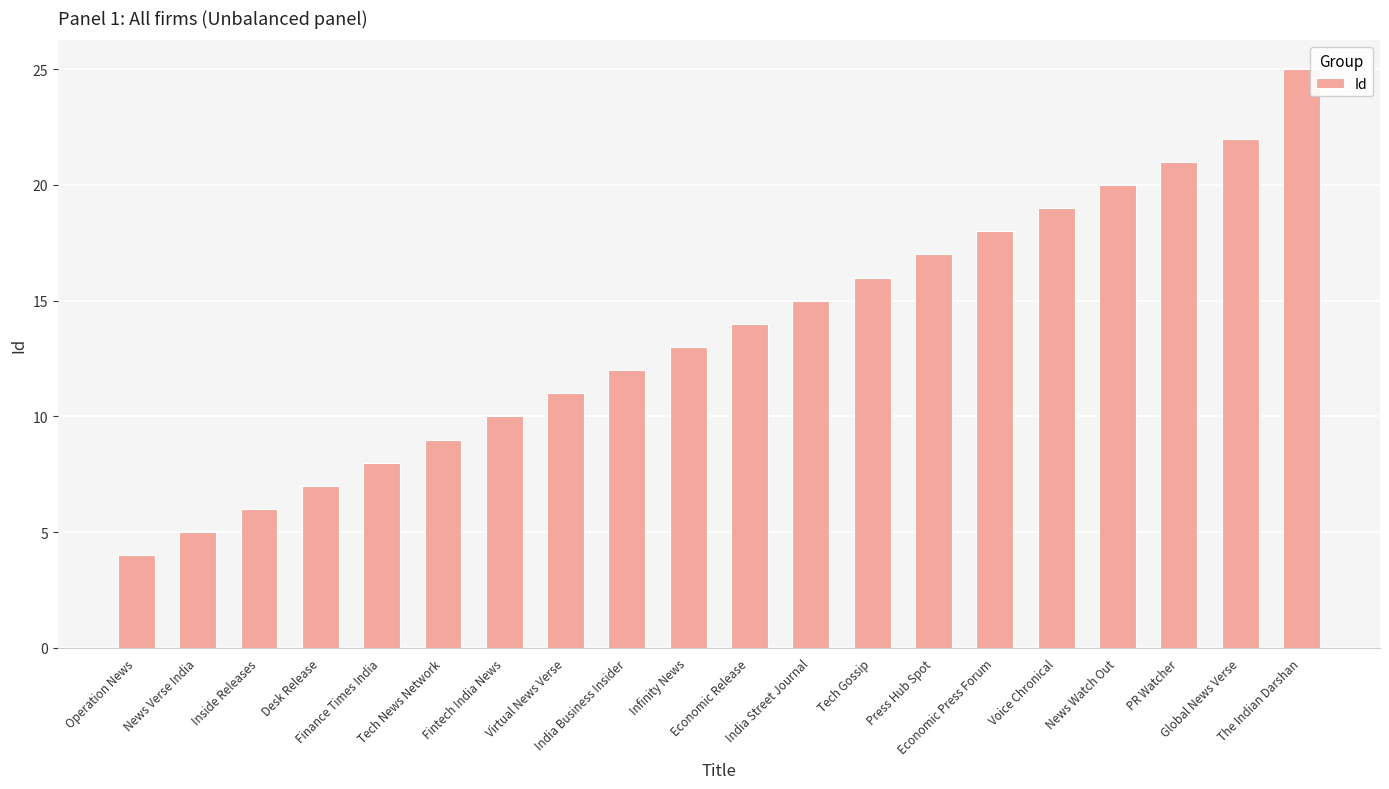

What is the smallest value displayed?

4